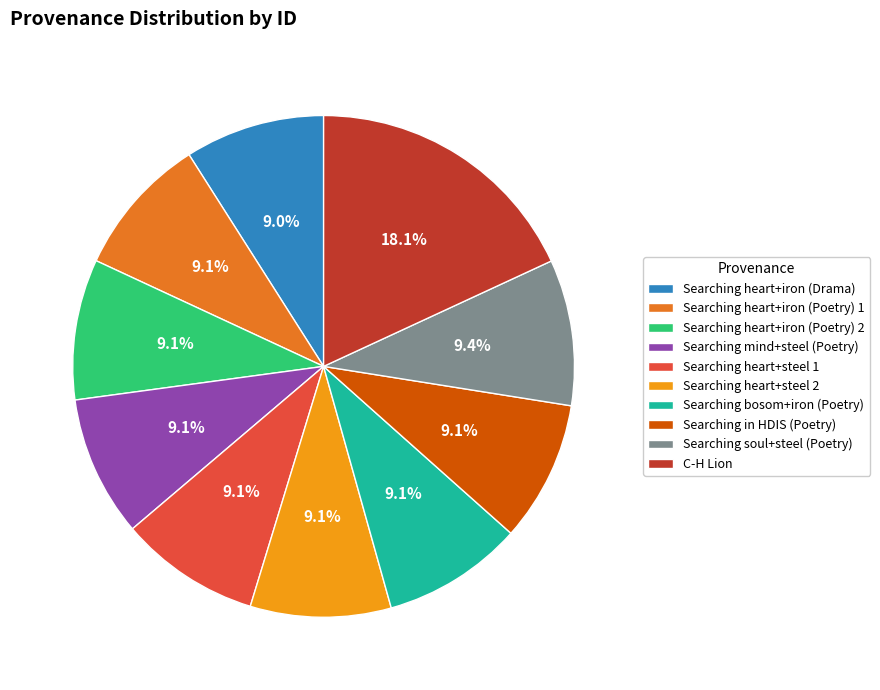

To the nearest percent, what is the difference between the largest and smallest slice percentages?

9%